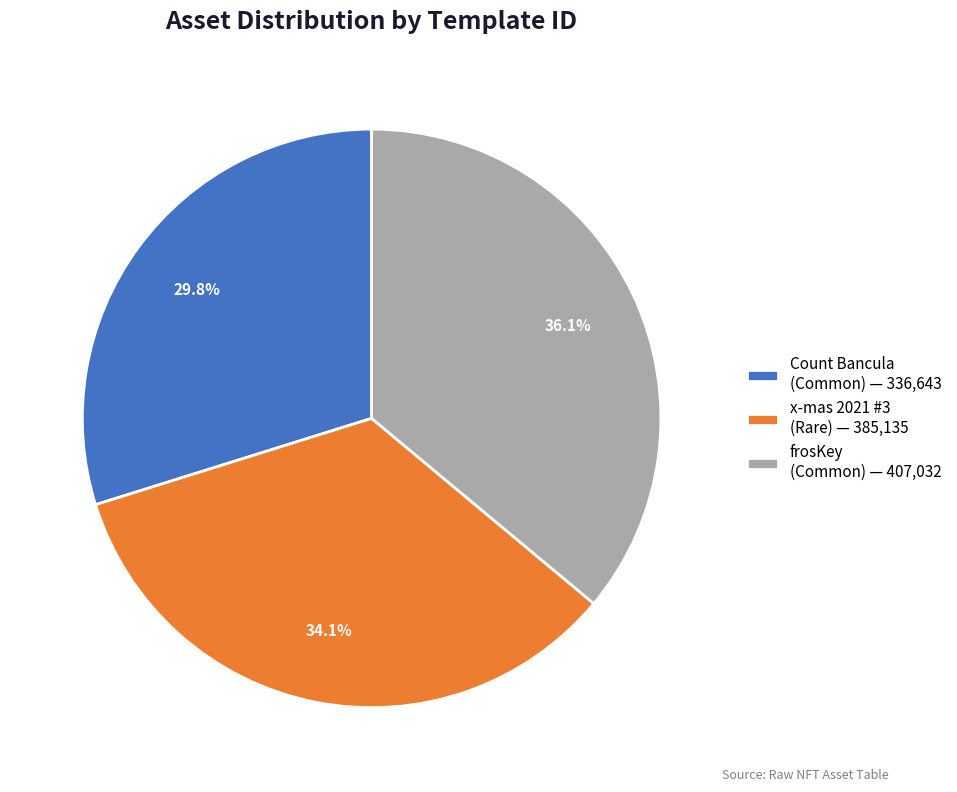

Does any single category account for the majority?

No